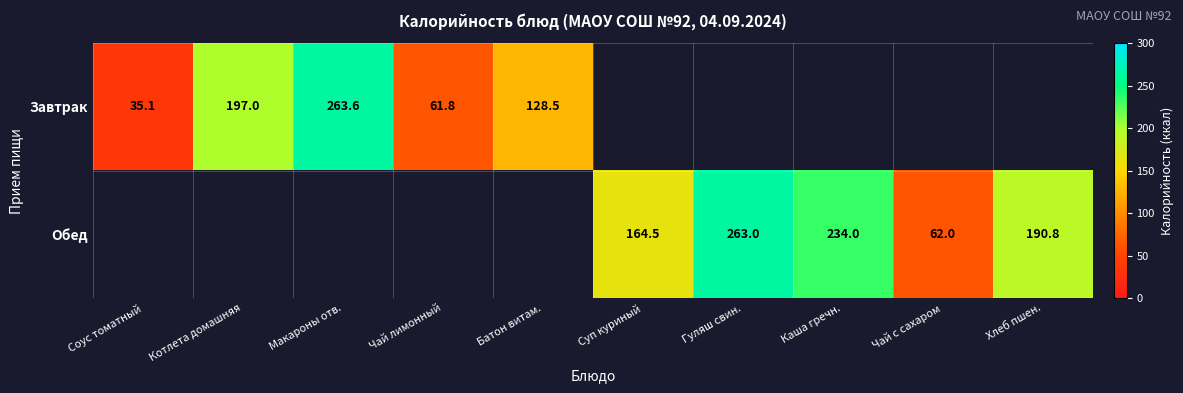

What is the highest value of the Завтрак series?

263.6